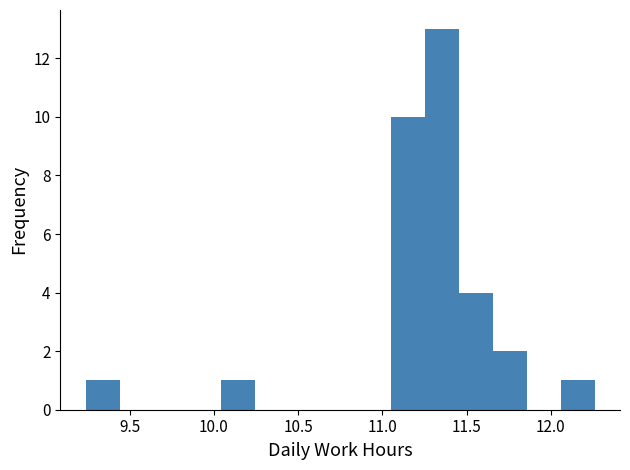

Which range on the x-axis has the tallest bar?

11.25 to 11.45